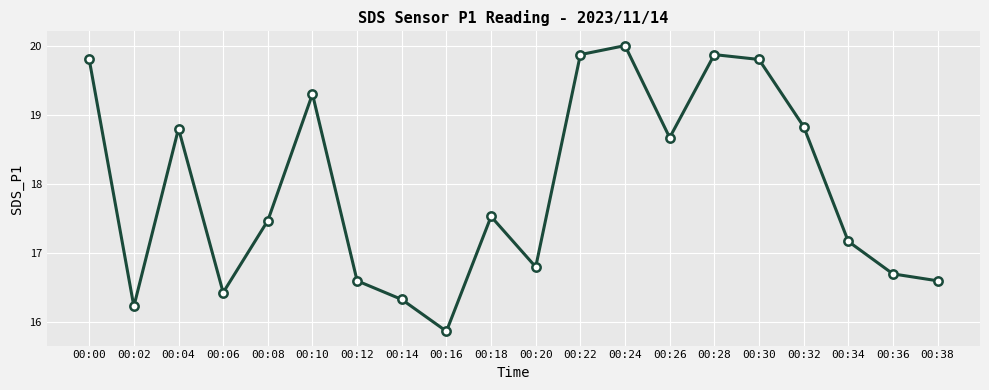

The chart shows a value of 32.4 at 00:22. True or false?

False